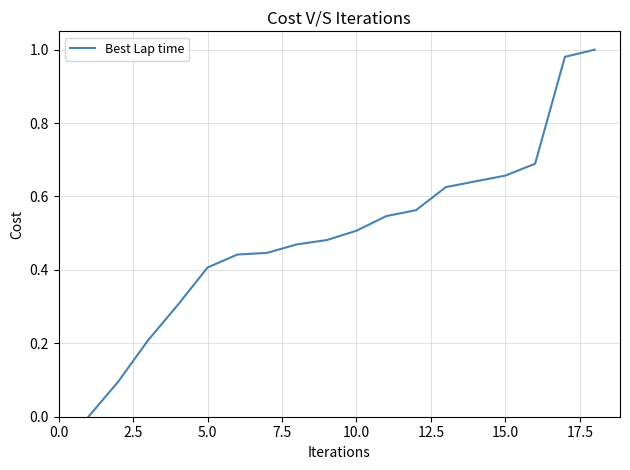

True or false: the data shows 0.5 at 10.0.

True